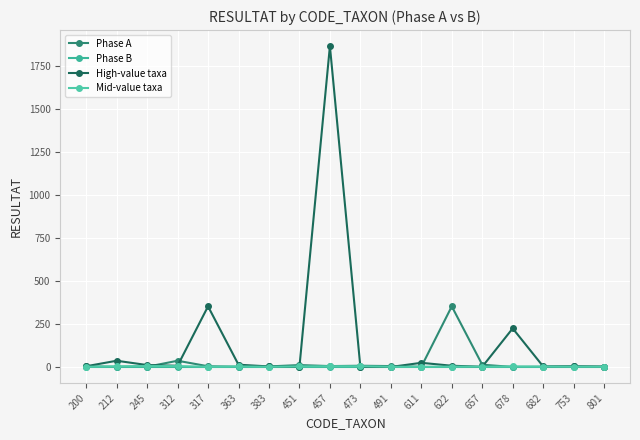

What is the sum of all Phase A values?

448